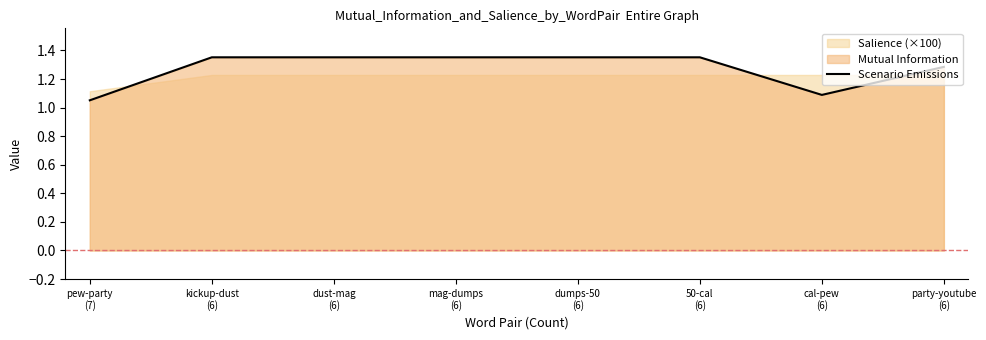

True or false: the data shows 1.4 at dust-mag
(6).

True